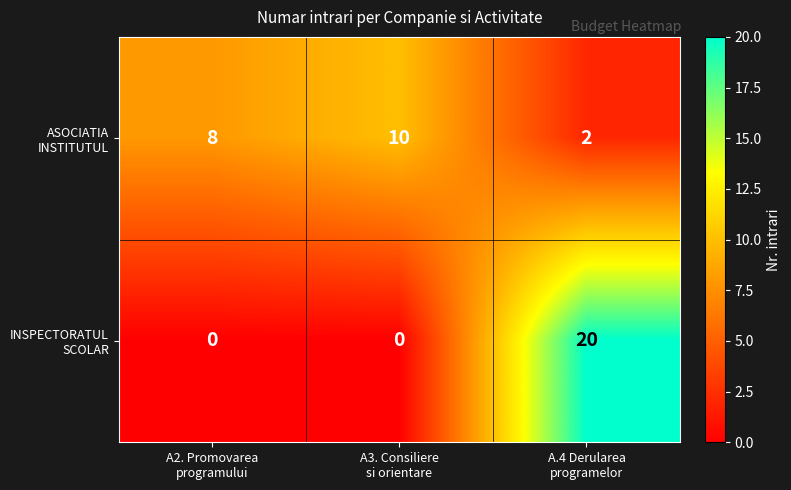

Count the number of categories in the chart.

3